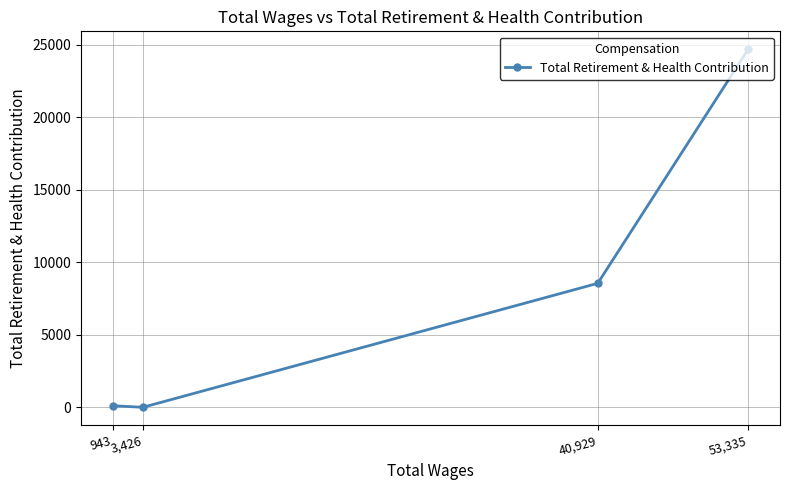

What is the sum of the values at 40,929 and 3,426?

8547